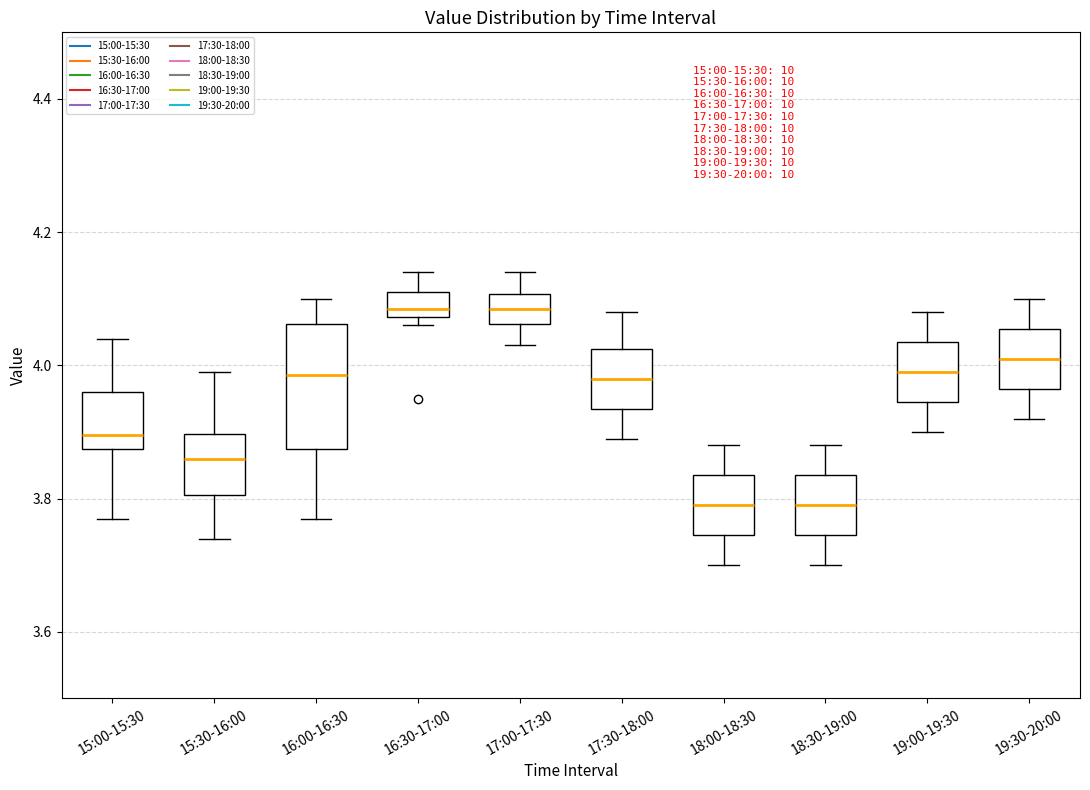

Reading left to right, read every box against the y-axis: the position of its median line, the range the box covers, and the ends of its whiskers. The values are not printed on the chart, so give them approximately, as read against the axis.

15:00-15:30: median 3.90, box 3.88 to 3.96, whiskers 3.78 to 4.04
15:30-16:00: median 3.86, box 3.80 to 3.90, whiskers 3.74 to 4.00
16:00-16:30: median 3.98, box 3.88 to 4.06, whiskers 3.78 to 4.10
16:30-17:00: median 4.08 (just above the box's lower edge), box 4.08 to 4.12, whiskers 4.06 to 4.14
17:00-17:30: median 4.08, box 4.06 to 4.10, whiskers 4.04 to 4.14
17:30-18:00: median 3.98, box 3.94 to 4.02, whiskers 3.90 to 4.08
18:00-18:30: median 3.80, box 3.74 to 3.84, whiskers 3.70 to 3.88
18:30-19:00: median 3.80, box 3.74 to 3.84, whiskers 3.70 to 3.88
19:00-19:30: median 4.00, box 3.94 to 4.04, whiskers 3.90 to 4.08
19:30-20:00: median 4.02, box 3.96 to 4.06, whiskers 3.92 to 4.10